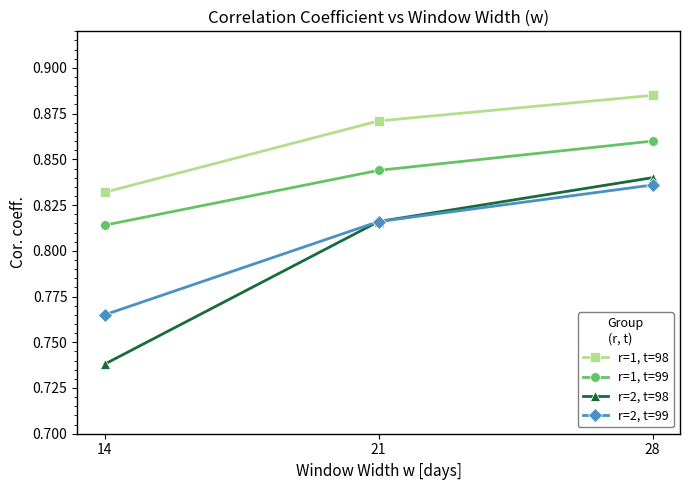

At 28, list the series in order from smallest to largest.

r=2, t=99, r=2, t=98, r=1, t=99, r=1, t=98